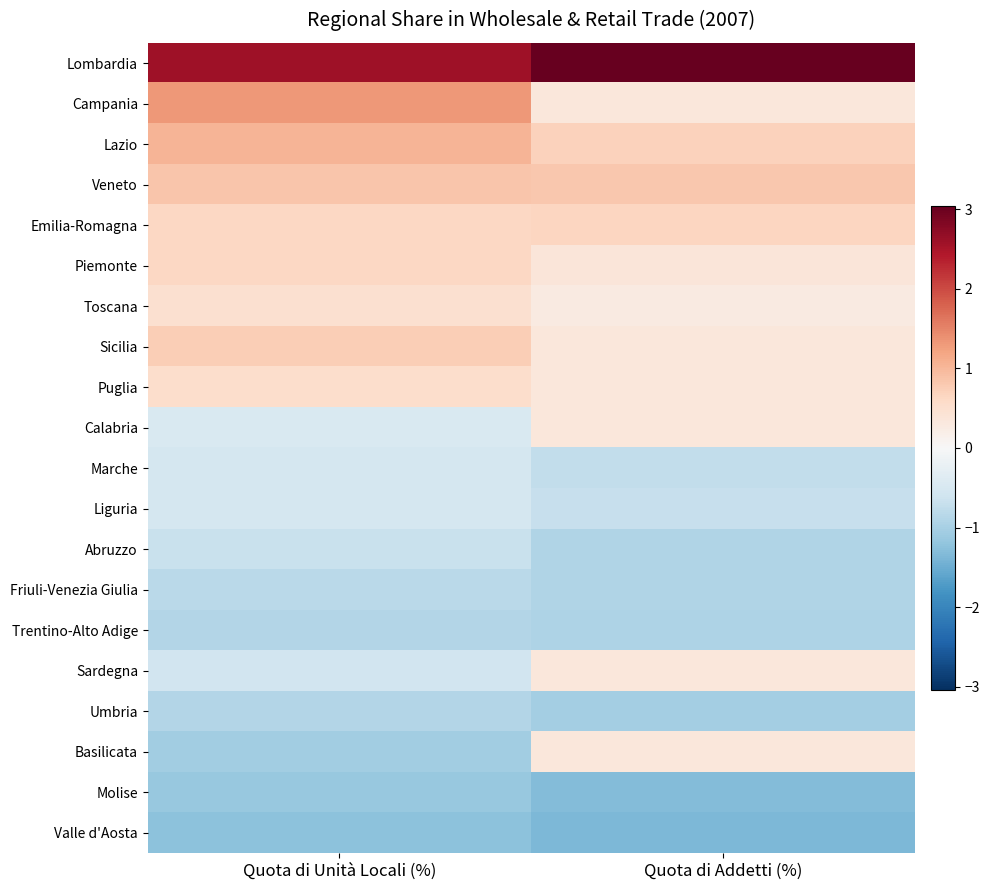

At which category does the chart reach its minimum across all series?

Quota di Addetti (%)